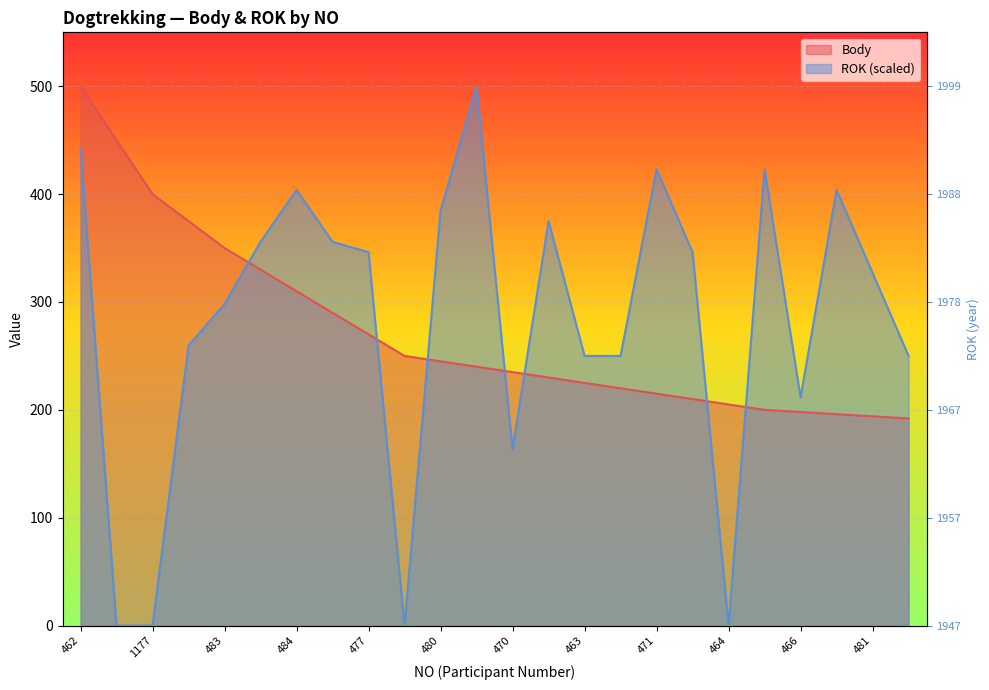

What is the difference between the values at 1171 and 484?

140